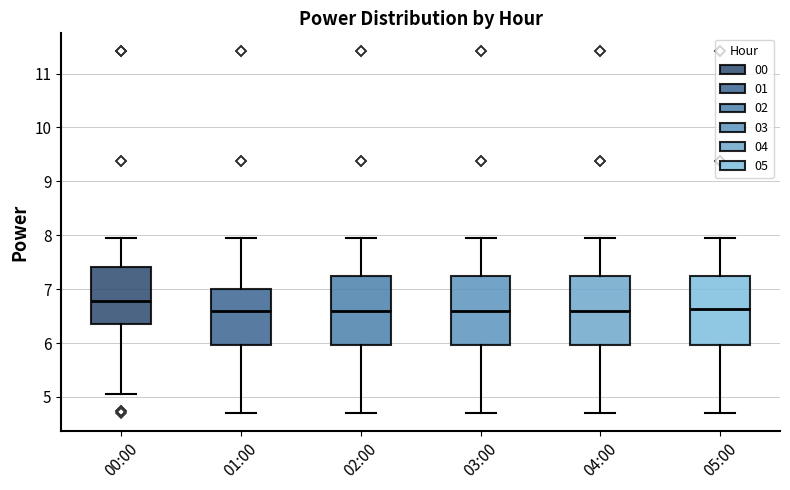

Reading left to right, read every box against the y-axis: the position of its median line, the range the box covers, and the ends of its whiskers. The values are not printed on the chart, so give them approximately, as read against the axis.

00:00: median 6.8, box 6.4 to 7.4, whiskers 5.1 to 7.9
01:00: median 6.6, box 6.0 to 7.0, whiskers 4.7 to 7.9
02:00: median 6.6, box 6.0 to 7.3, whiskers 4.7 to 7.9
03:00: median 6.6, box 6.0 to 7.3, whiskers 4.7 to 7.9
04:00: median 6.6, box 6.0 to 7.3, whiskers 4.7 to 7.9
05:00: median 6.6, box 6.0 to 7.3, whiskers 4.7 to 7.9